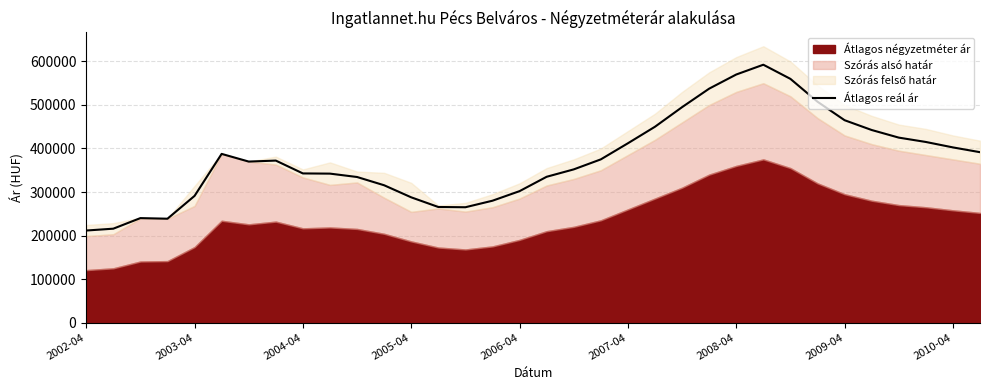

Count the number of values greater than 372217.

16